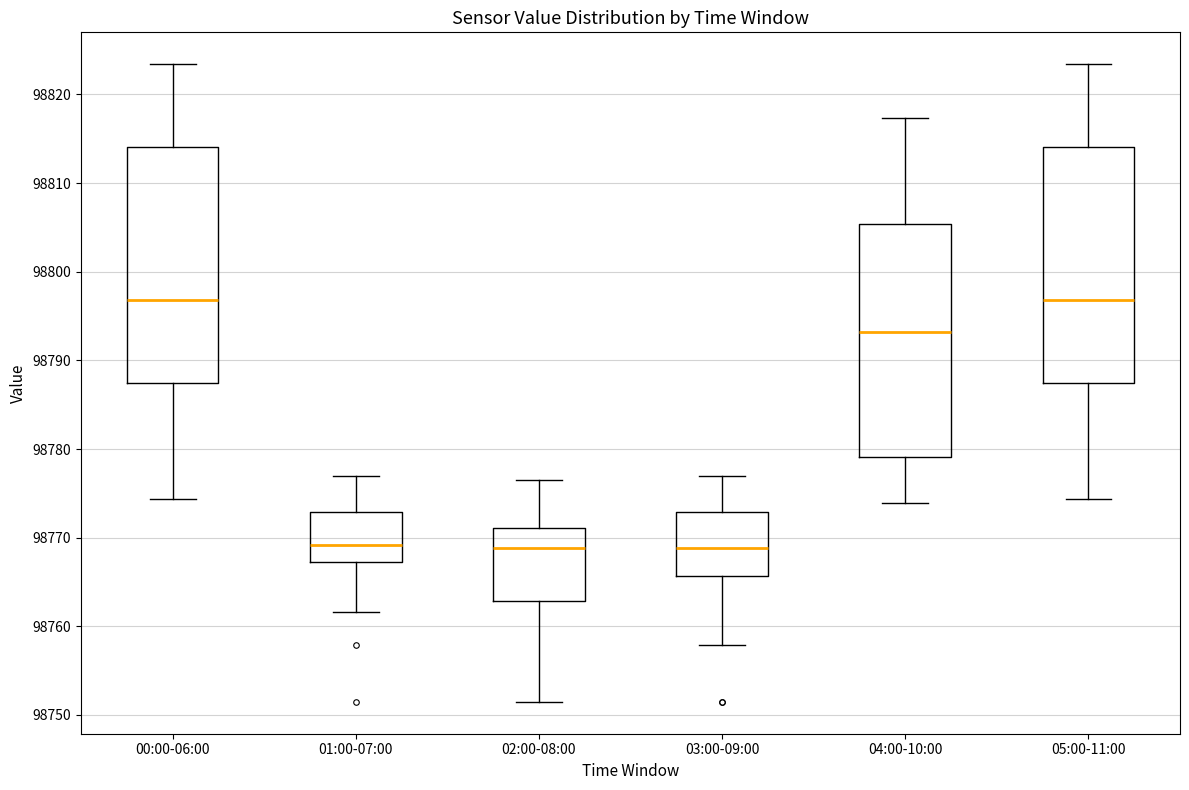

Where does the upper whisker of the box for 02:00-08:00 end on the y-axis? The values are not printed on the chart, so give them approximately, as read against the axis.

98777